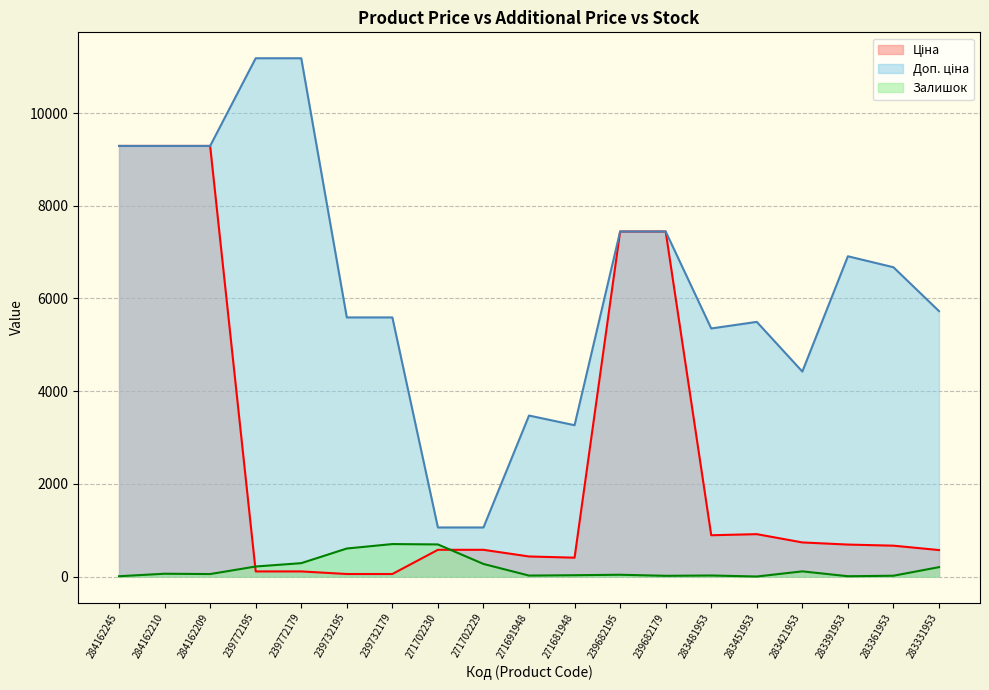

What are all the series names shown in the legend?

Ціна, Доп. ціна, Залишок